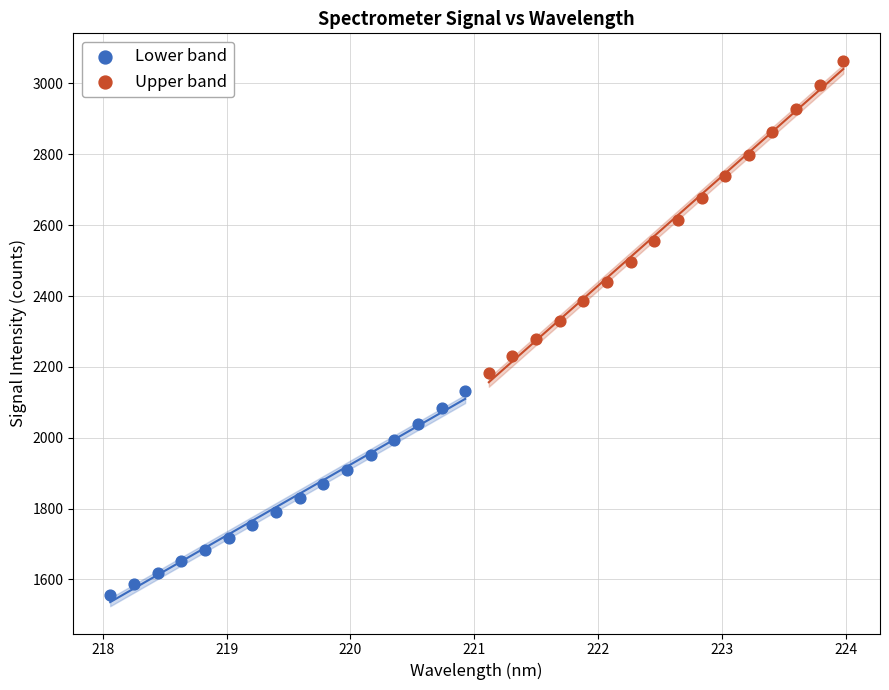

What are all the series names shown in the legend?

Lower band, Upper band